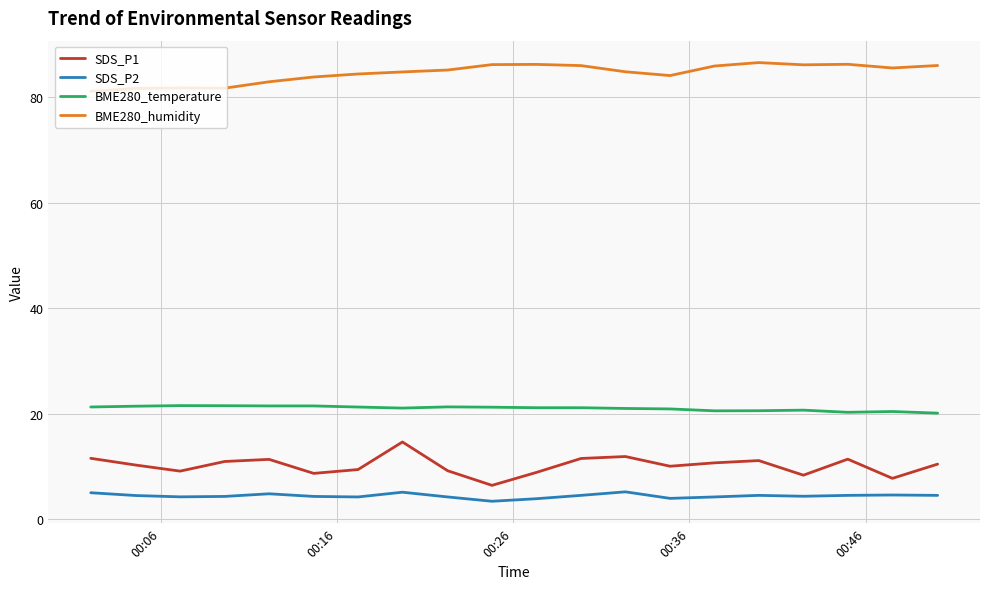

What is the maximum value shown in the chart?

86.6